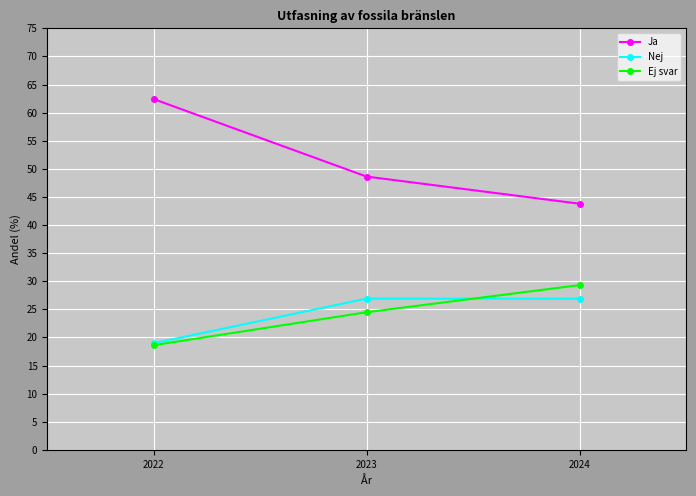

Reading left to right, what are all the values shown in this chart?

Ja: 2022=62.4	2023=48.6	2024=43.8
Nej: 2022=19.0	2023=26.9	2024=26.9
Ej svar: 2022=18.6	2023=24.5	2024=29.3